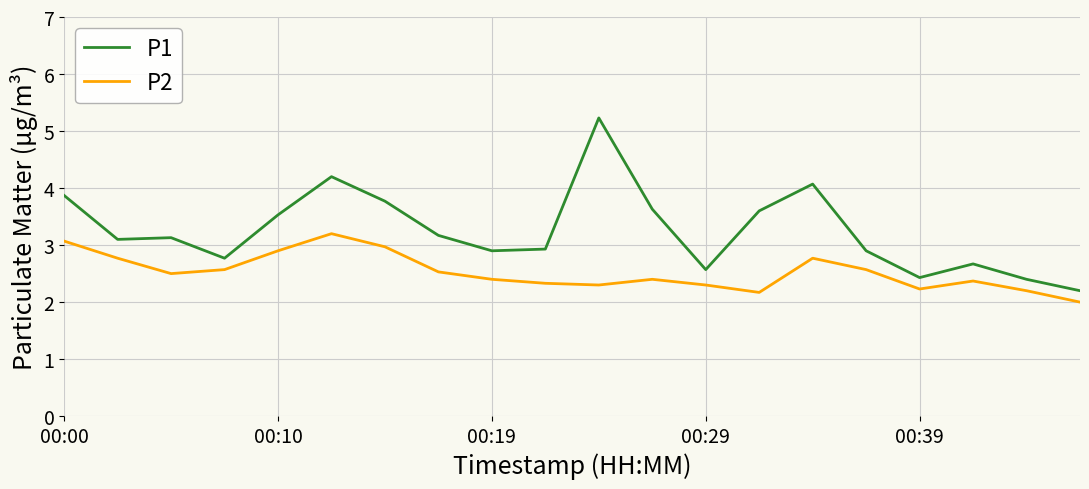

True or false: P1 and P2 cross at least once.

False